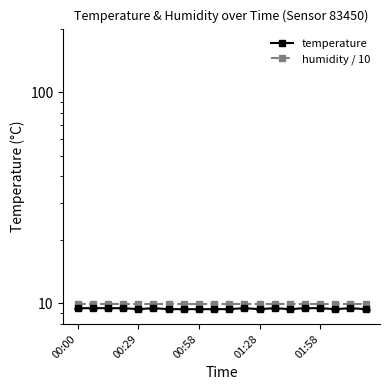

At how many categories does at least one series exceed 9?

20